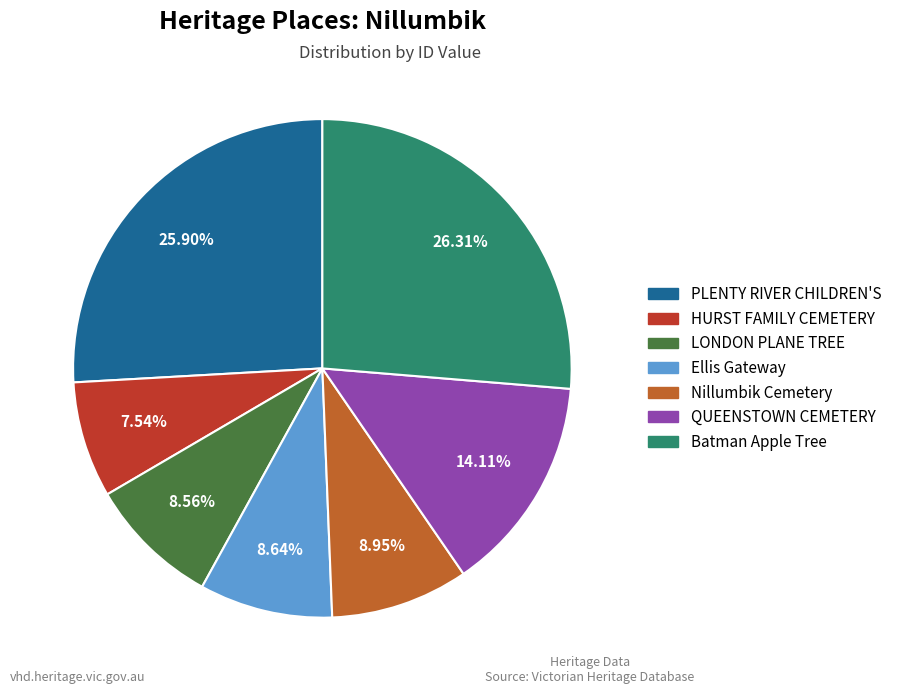

Is there a majority slice in this chart?

No